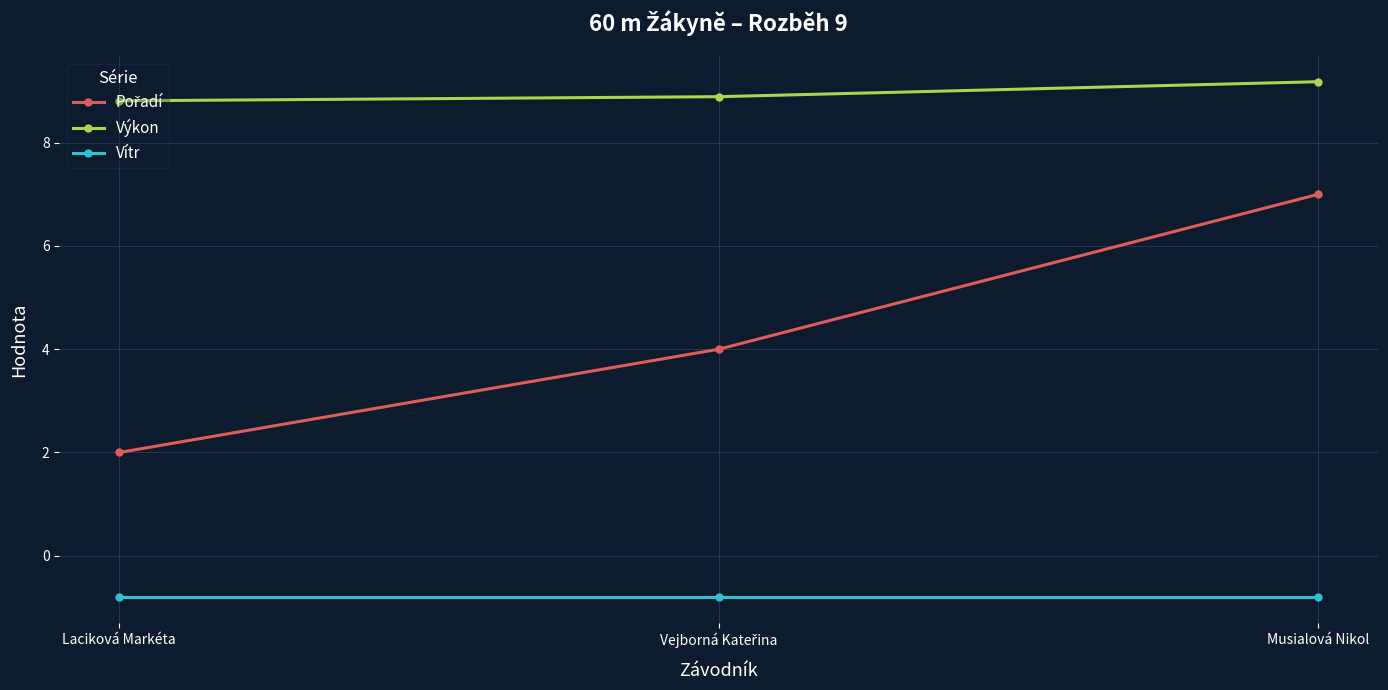

What is the sum of the Výkon values at Laciková Markéta and Musialová Nikol?

18.0